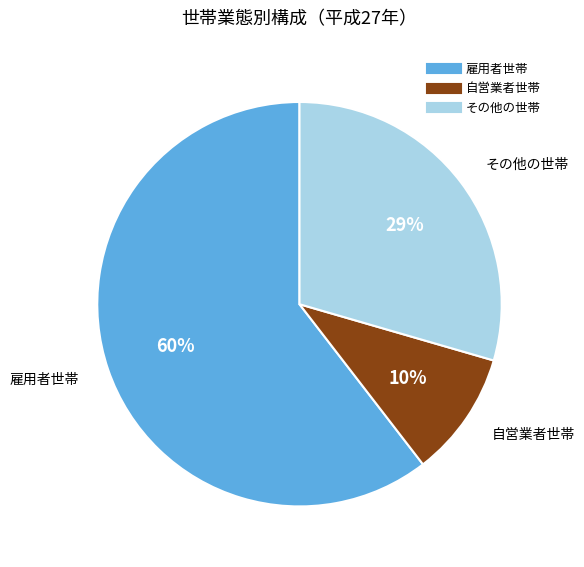

Between その他の世帯 and 雇用者世帯, which is larger?

雇用者世帯